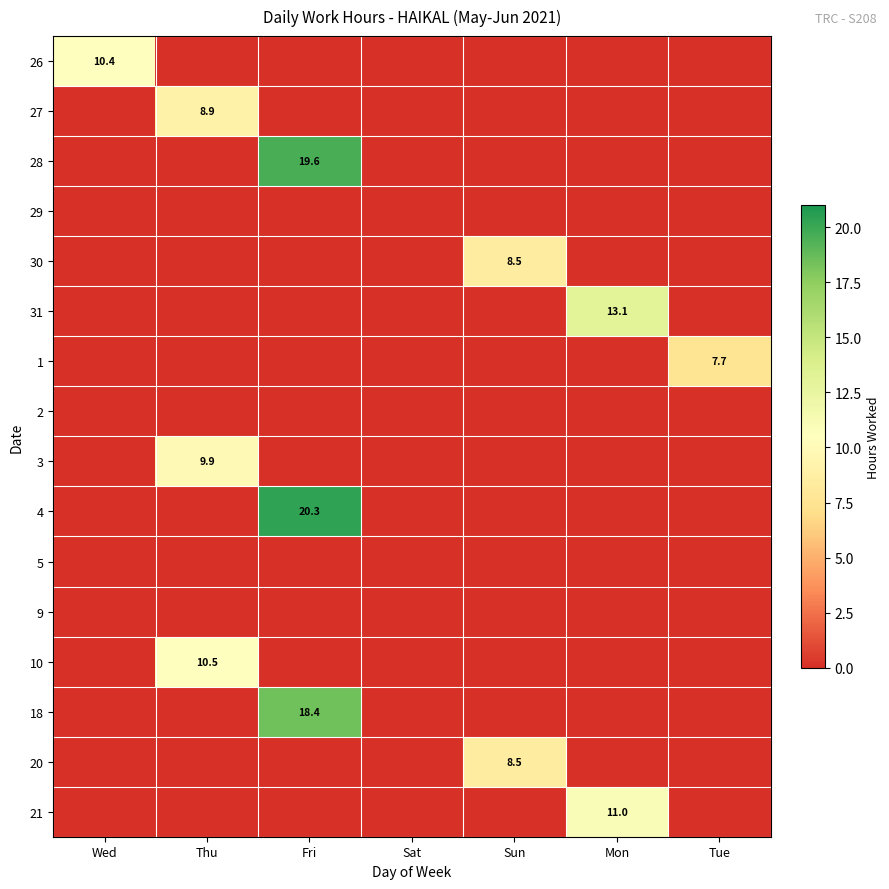

At which label does 3 reach its minimum?

Wed